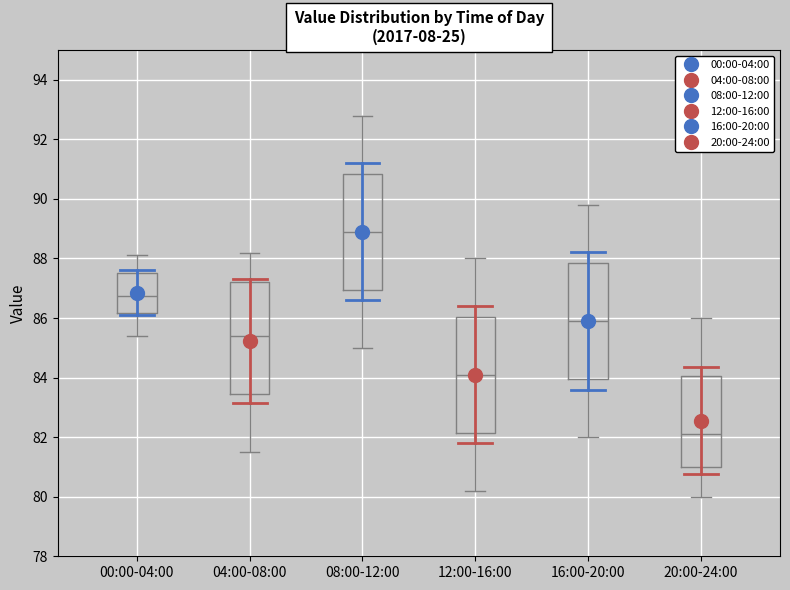

Where does the upper whisker of the box for 08:00-12:00 end on the y-axis? The values are not printed on the chart, so give them approximately, as read against the axis.

92.8